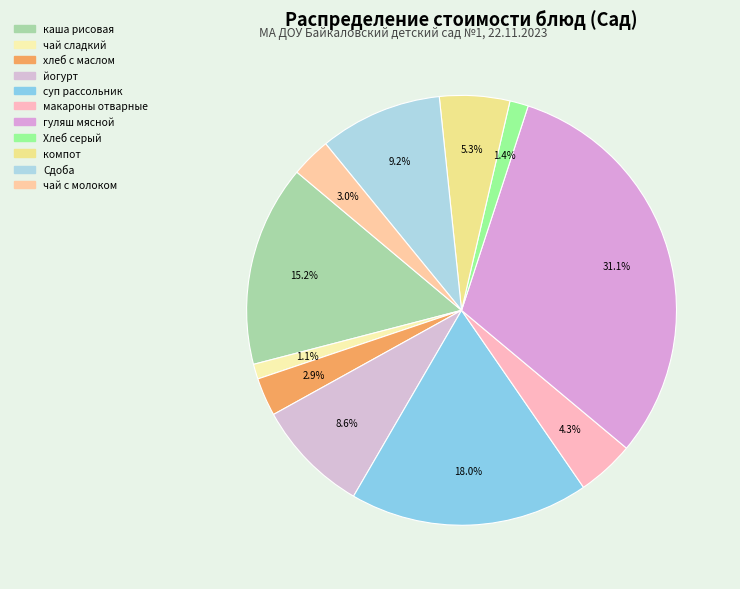

Is чай сладкий the majority of the pie?

No